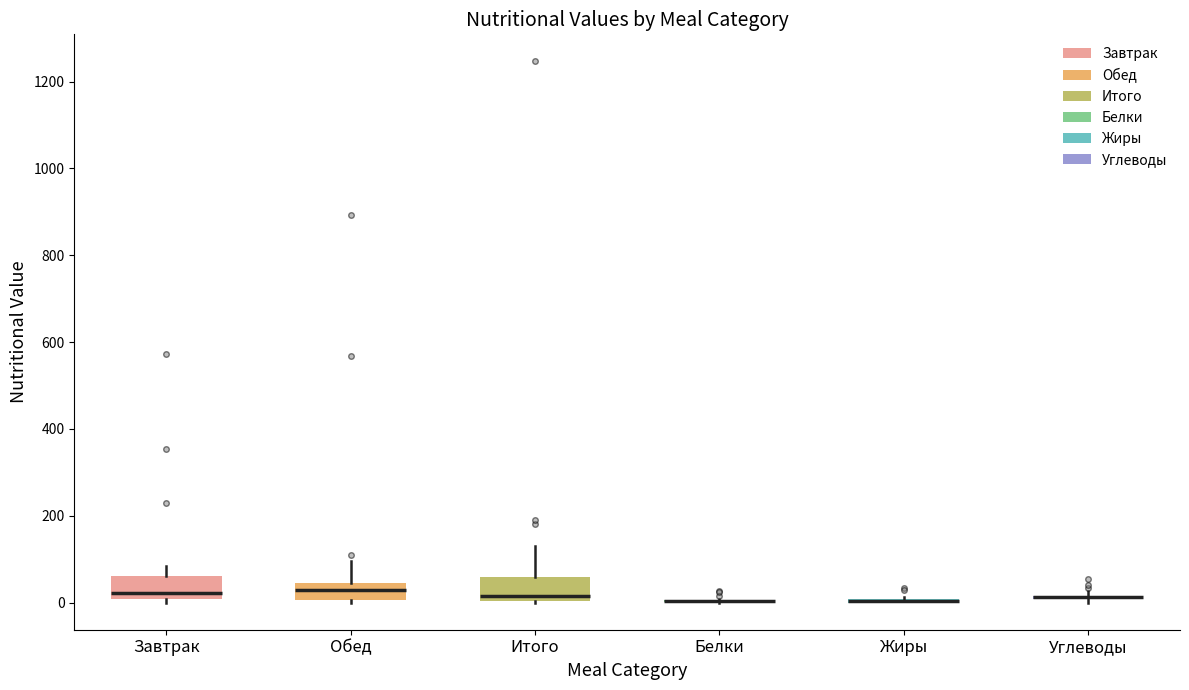

Where is the lower edge of the box for Углеводы on the y-axis? The values are not printed on the chart, so give them approximately, as read against the axis.

0